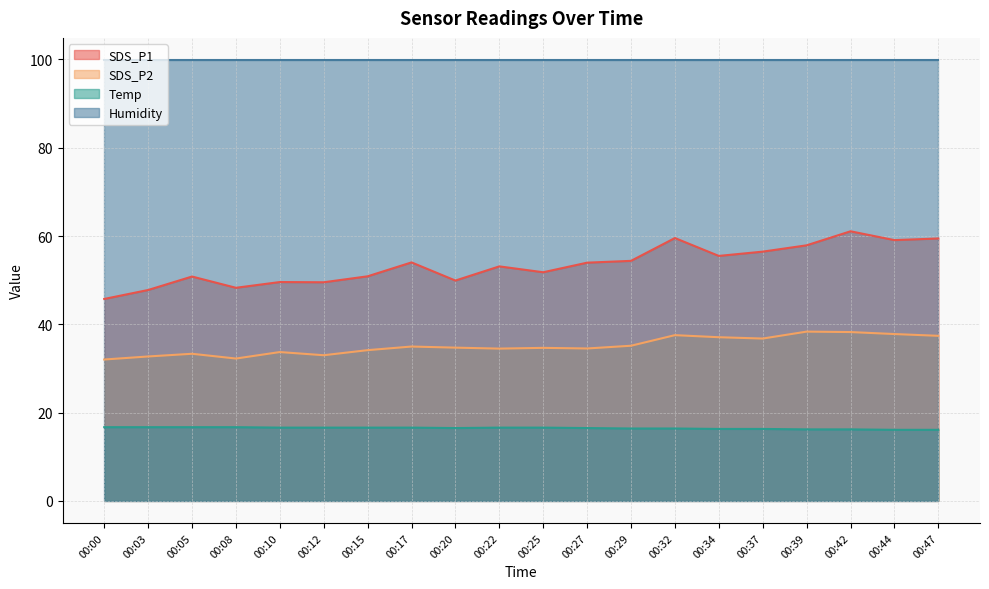

How many lines are shown in the chart?

4